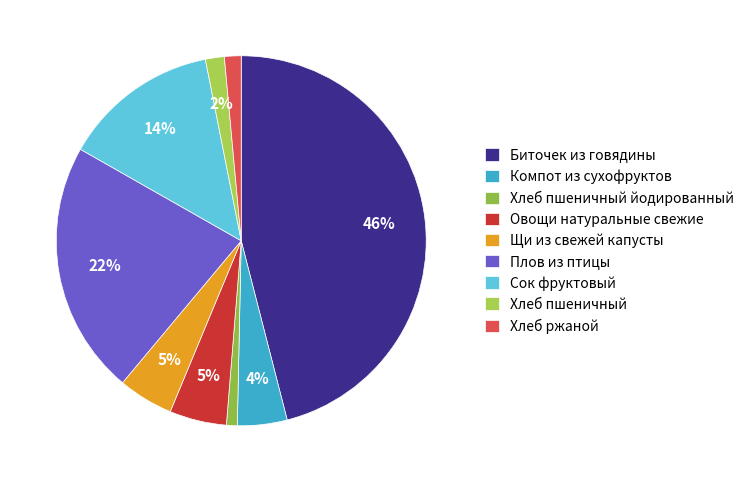

To the nearest percent, what portion does Хлеб ржаной represent?

1%